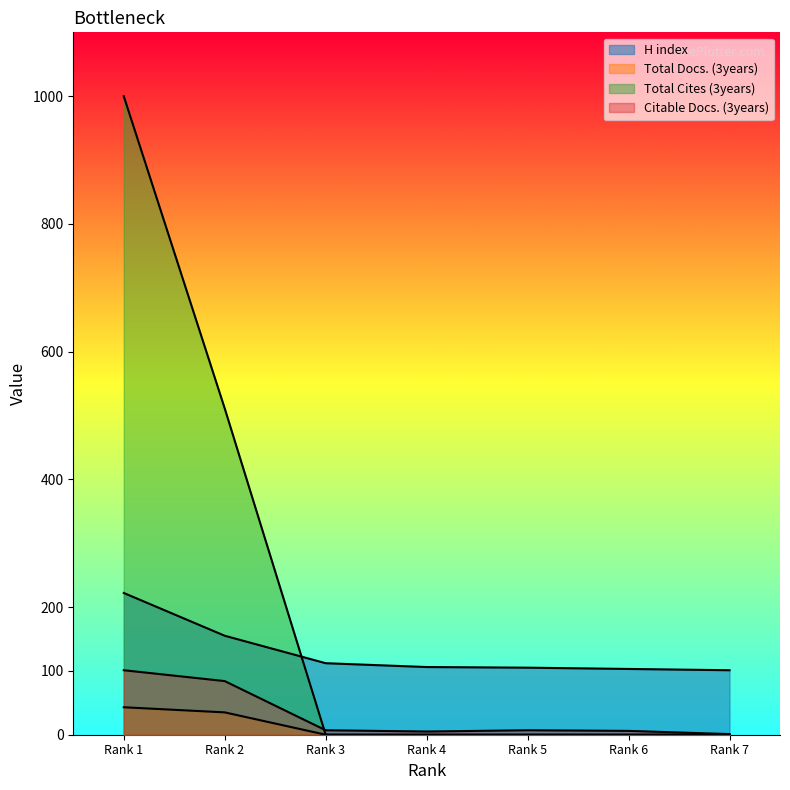

The value of Total Cites (3years) at Rank 4 is -518. True or false?

False